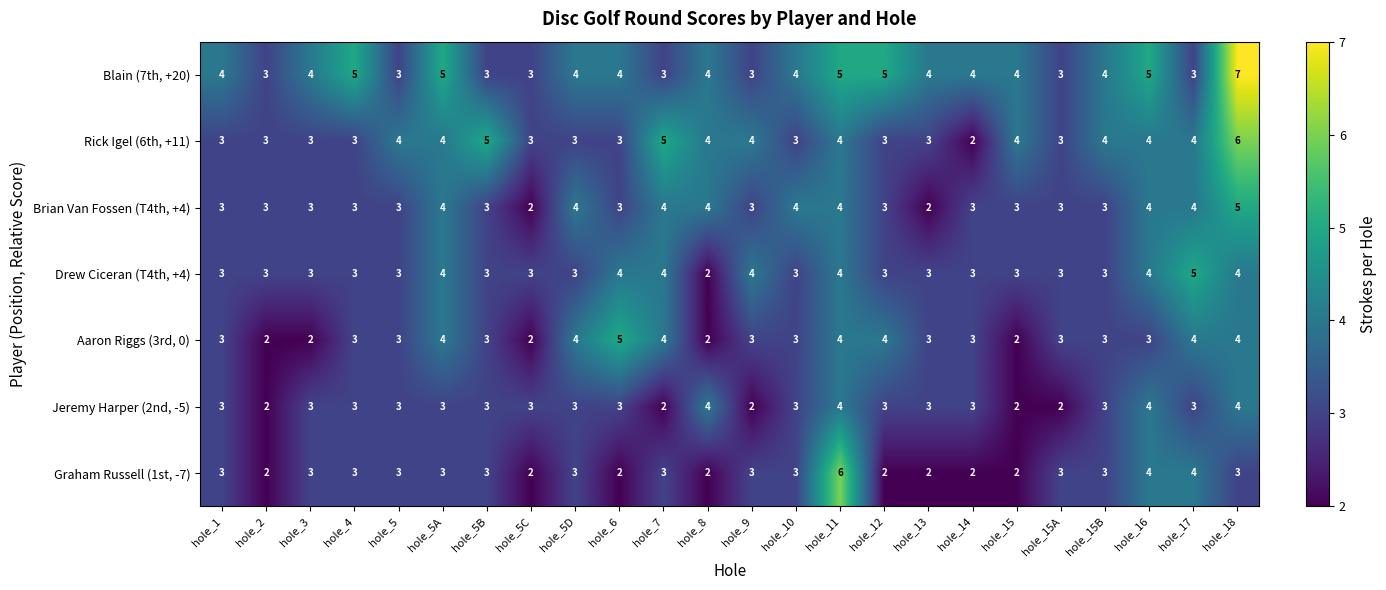

What is the sum of all Graham Russell (1st, -7) values?

69